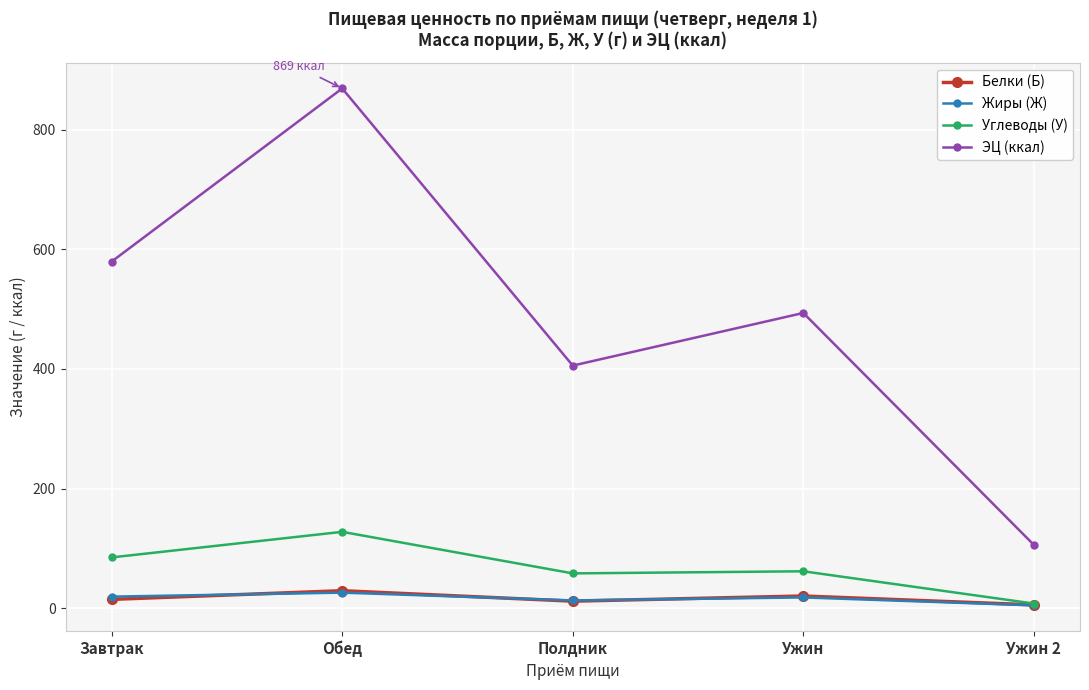

True or false: Белки (Б) and ЭЦ (ккал) cross at least once.

False